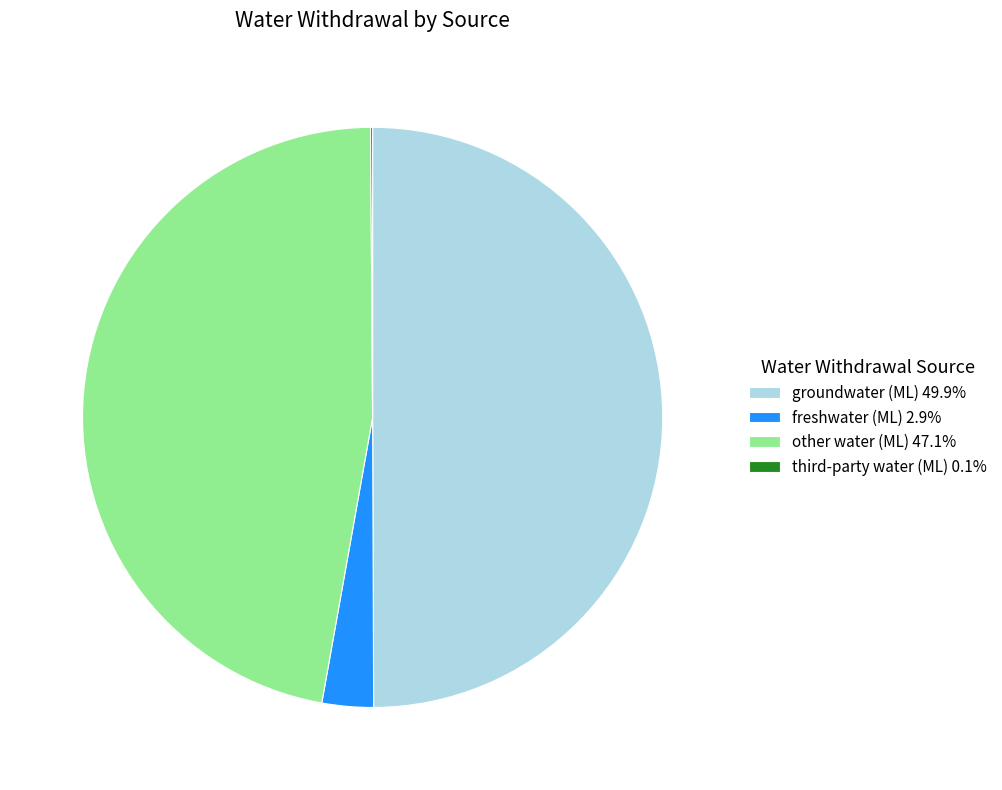

Combined, do groundwater (ML) 49.9% and freshwater (ML) 2.9% account for over 50%?

Yes